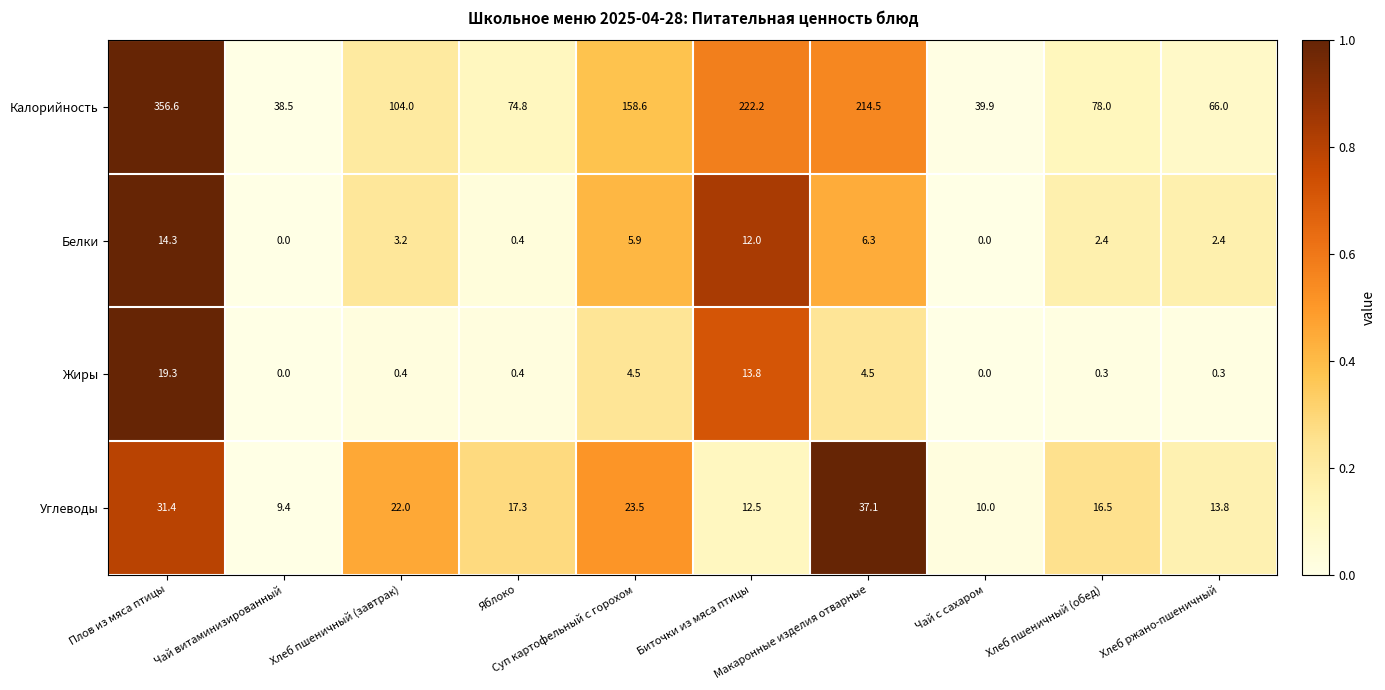

Which label corresponds to the largest value in the chart?

Плов из мяса птицы